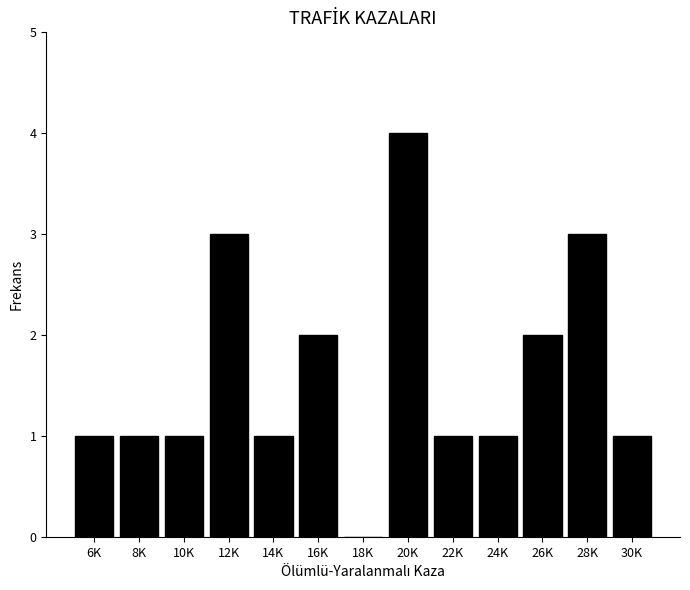

Reading left to right, extract all data points from this chart.

6K=1	8K=1	10K=1	12K=3	14K=1	16K=2	18K=0	20K=4	22K=1	24K=1	26K=2	28K=3	30K=1